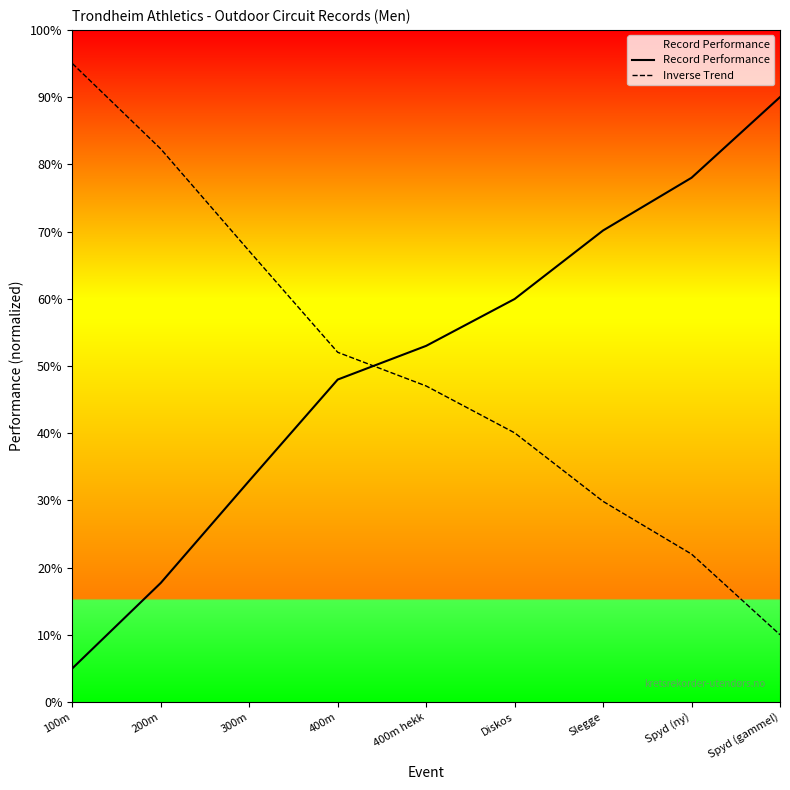

Between which two adjacent categories do Inverse Trend and Record Performance first intersect?

400m and 400m hekk